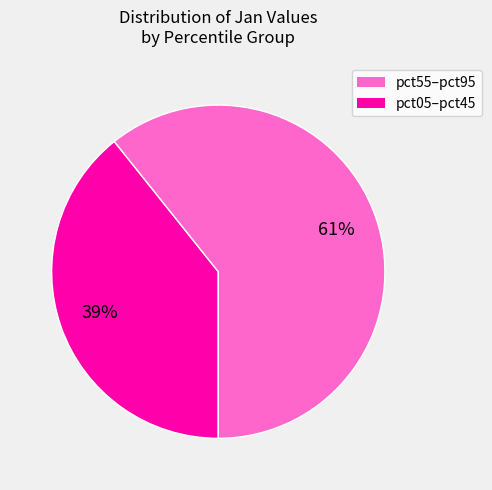

To the nearest percent, what is the average slice percentage?

50%